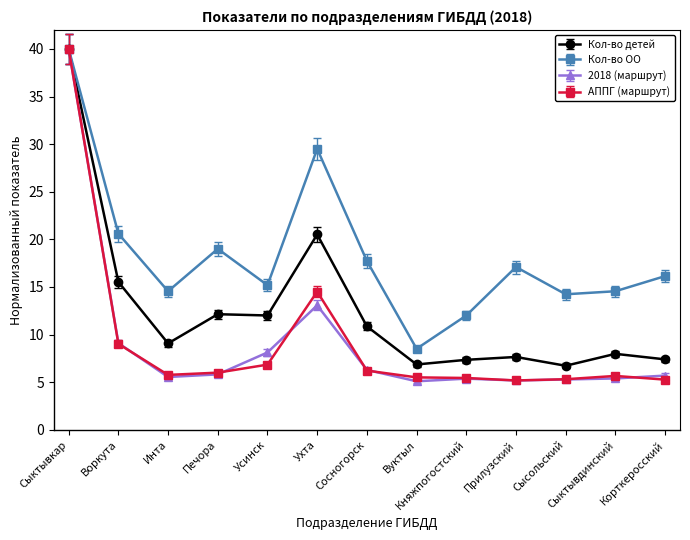

At how many categories does at least one series exceed 20?

3